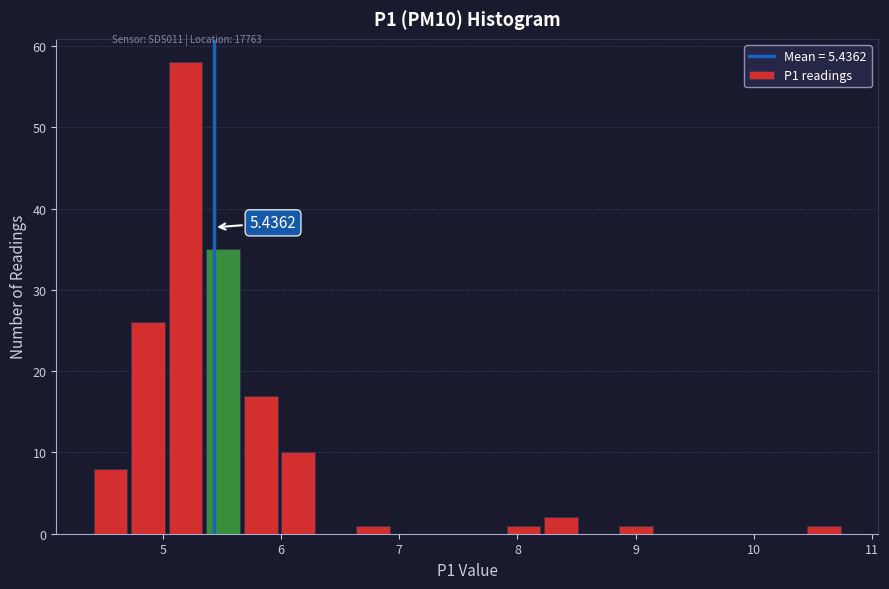

Read against the x-axis, roughly where is the centre of the tallest bar?

5.2